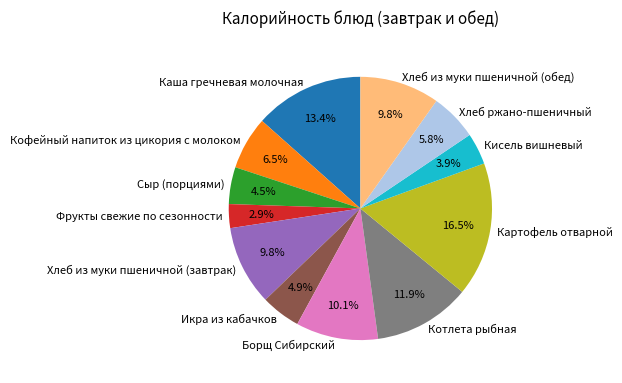

Which has a higher value, Борщ Сибирский or Фрукты свежие по сезонности?

Борщ Сибирский